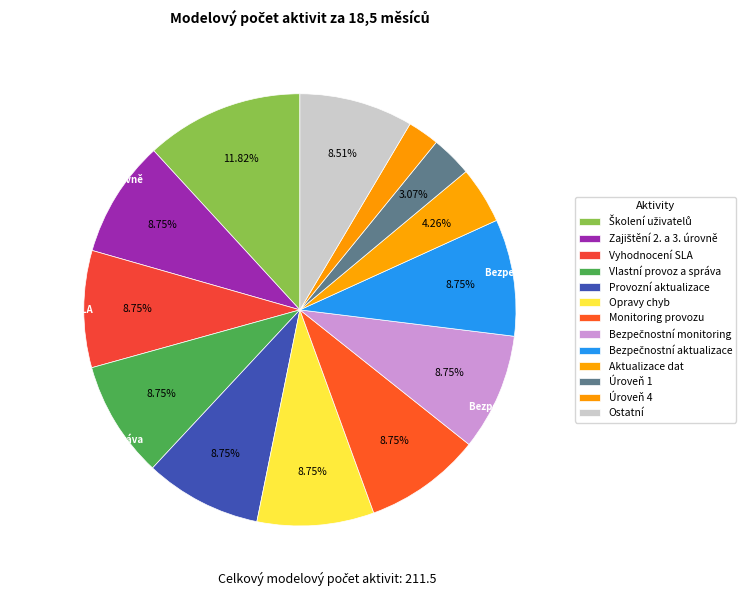

How many segments does this pie chart have?

13